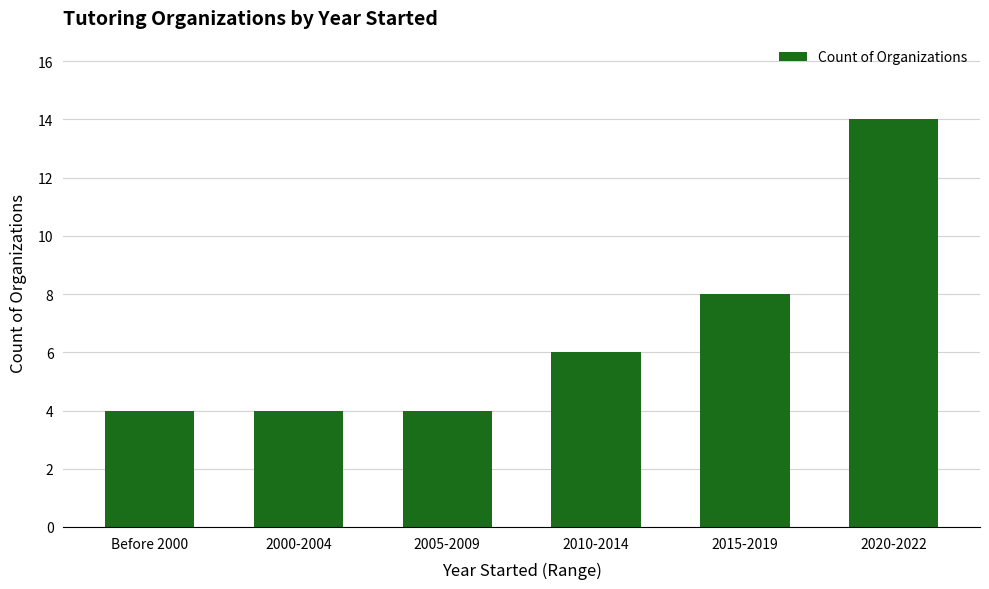

What is the value of the 3rd bar from the left?

4